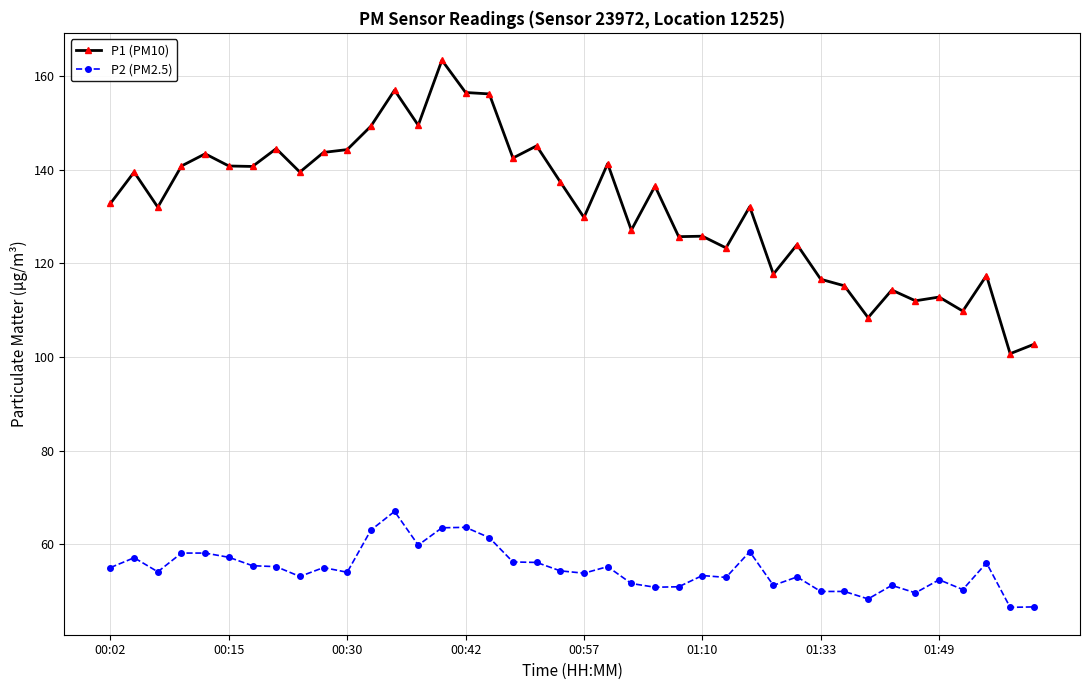

Which series has the largest range (max minus min)?

P1 (PM10)